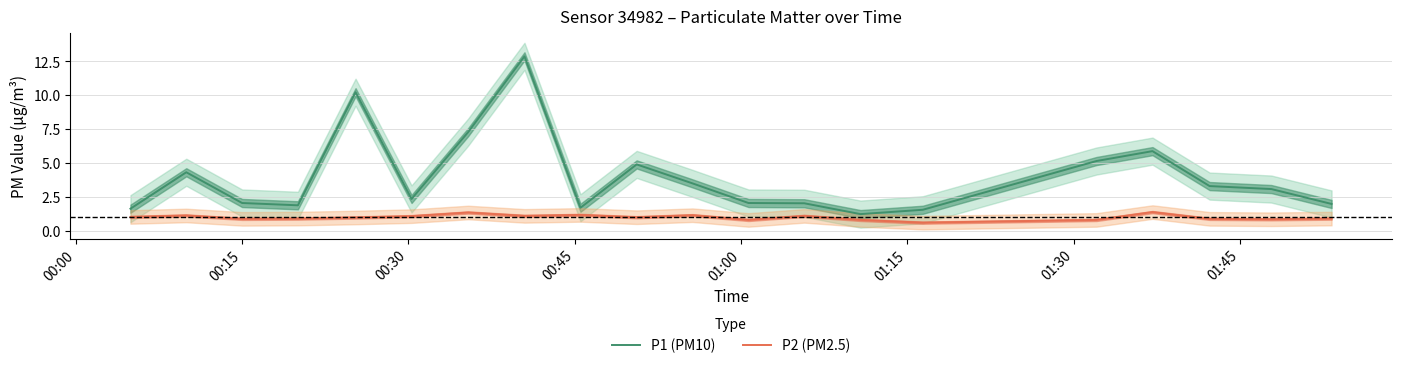

How many categories are shown in the chart?

20